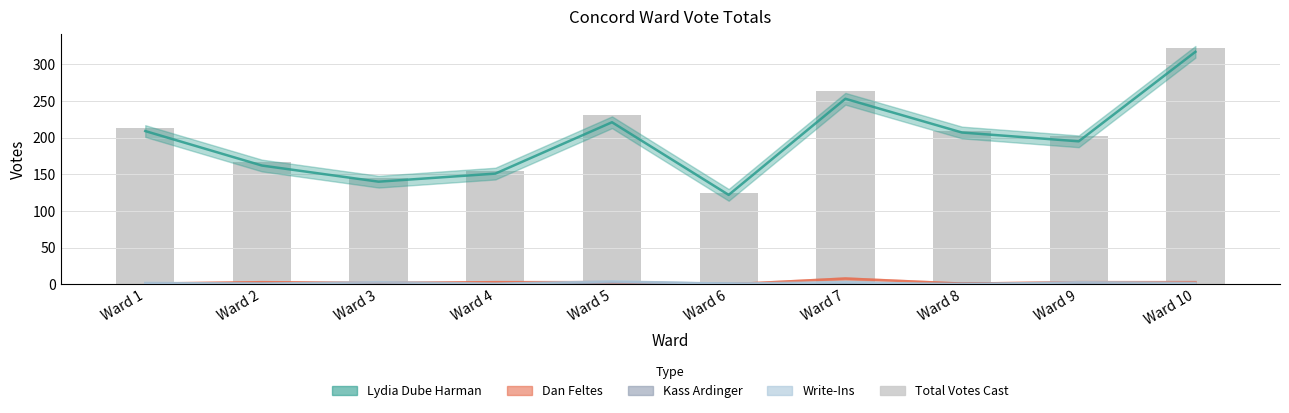

List the labels in order of value, largest first.

Ward 10, Ward 7, Ward 5, Ward 1, Ward 8, Ward 9, Ward 2, Ward 4, Ward 3, Ward 6